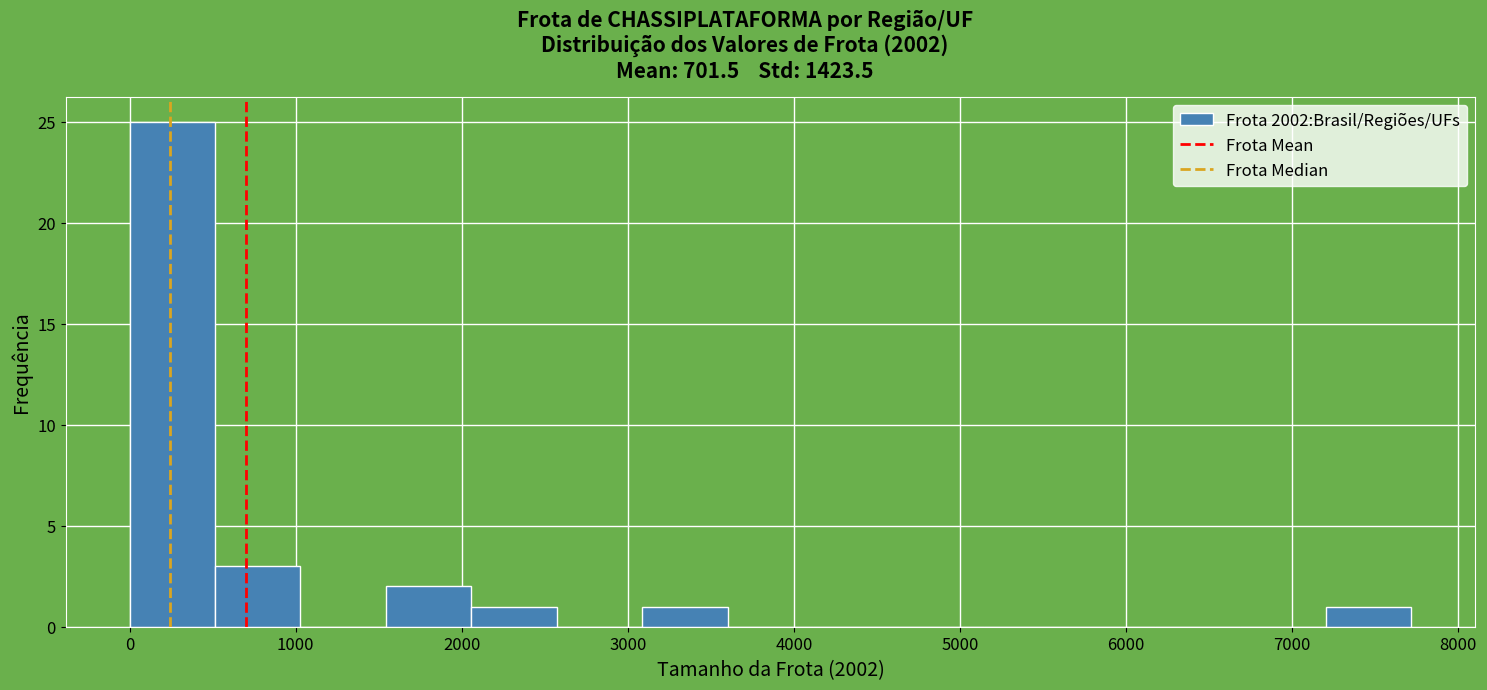

Reading left to right, transcribe this chart: for each bar, give the range it covers on the x-axis and its height. Neither the bar edges nor the heights are printed on the chart, so give them approximately, as read against the axes.

0 to 500: 25
500 to 1000: 3
1000 to 1500: 0
1500 to 2100: 2
2100 to 2600: 1
2600 to 3100: 0
3100 to 3600: 1
3600 to 4100: 0
4100 to 4600: 0
4600 to 5100: 0
5100 to 5700: 0
5700 to 6200: 0
6200 to 6700: 0
6700 to 7200: 0
7200 to 7700: 1